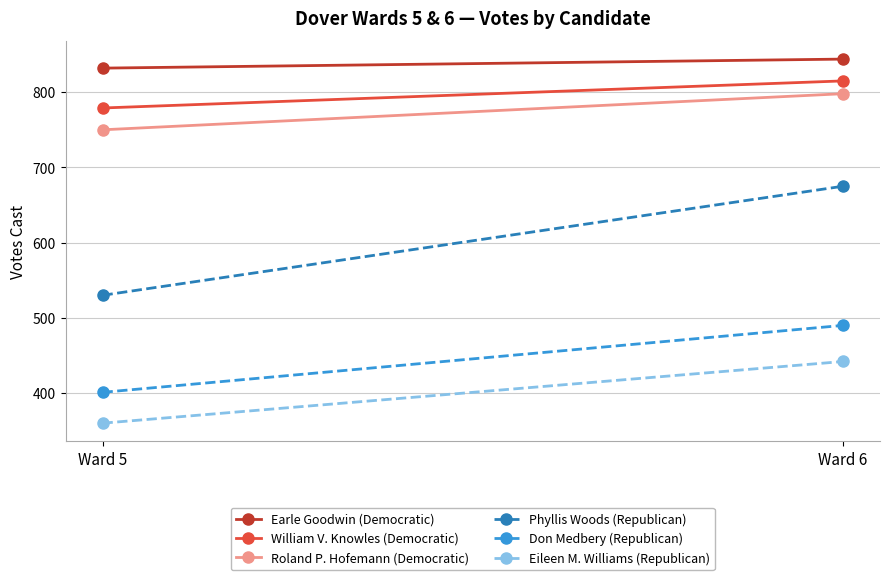

Rank the categories by Roland P. Hofemann (Democratic) value from highest to lowest.

Ward 6, Ward 5